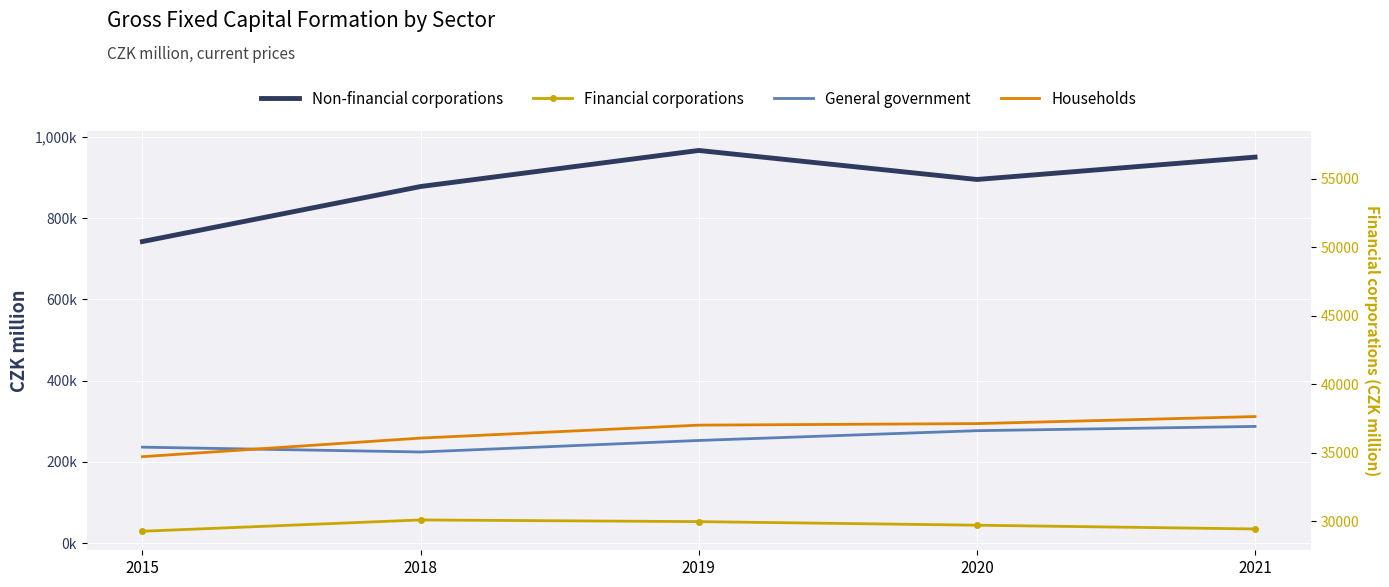

What is the average value of the Non-financial corporations series?

886744